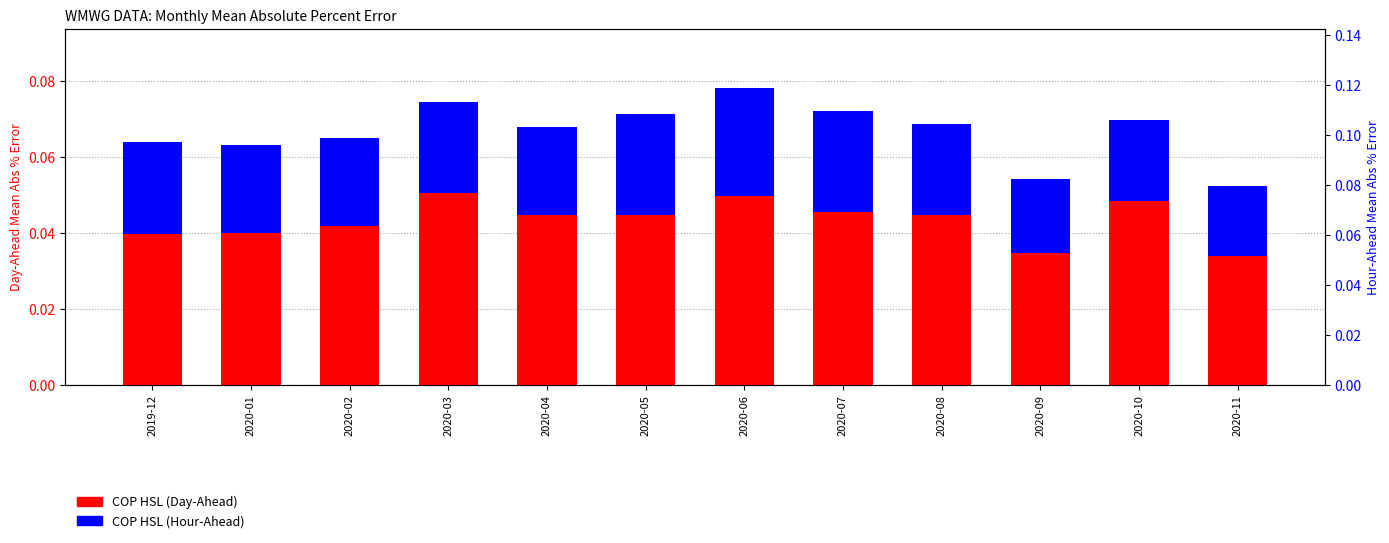

At how many categories does at least one series exceed 0?

12